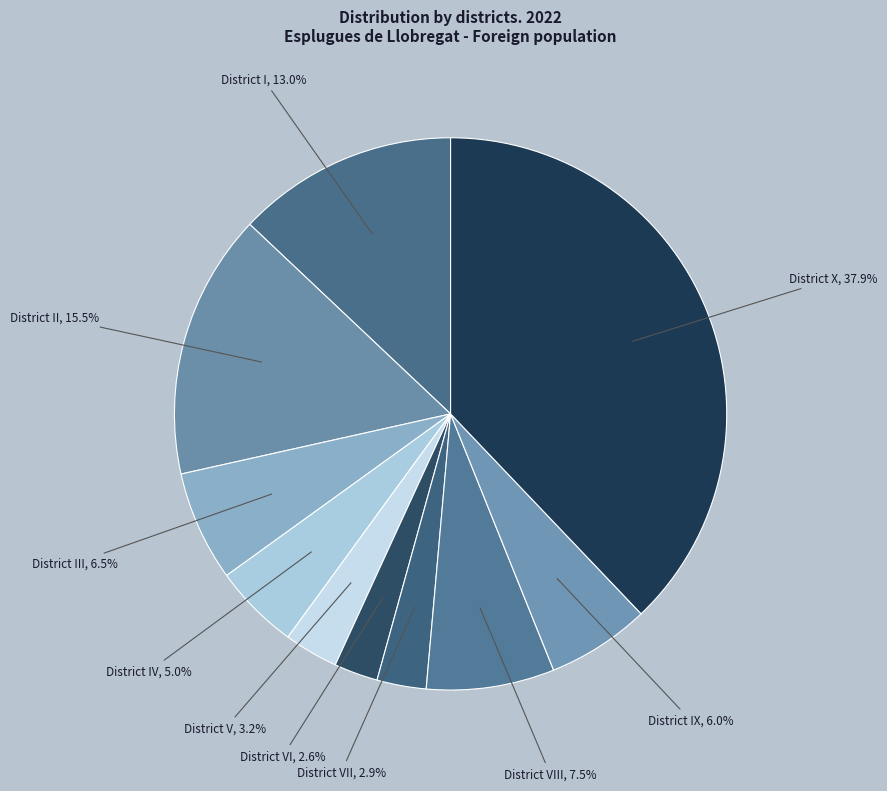

Approximately how many times larger is the value at District VII compared to District VI?

1.1